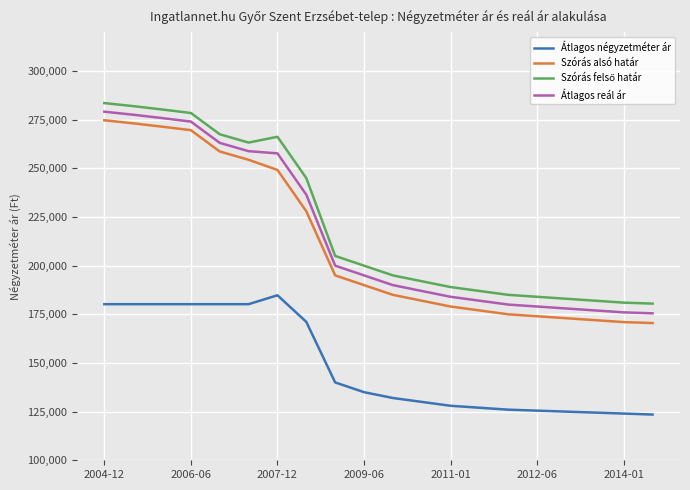

True or false: Átlagos négyzetméter ár and Szórás alsó határ cross at least once.

False